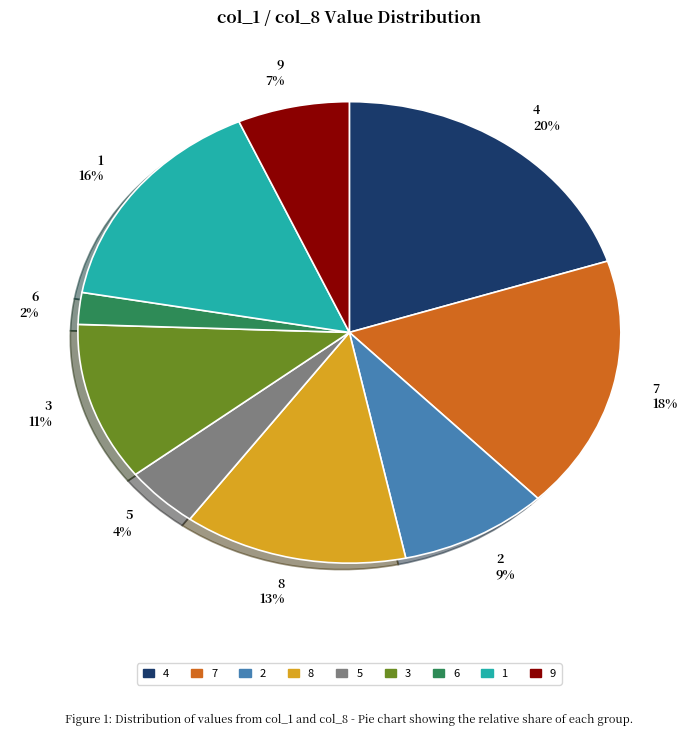

To the nearest percent, what percentage of the pie is 7?

18%